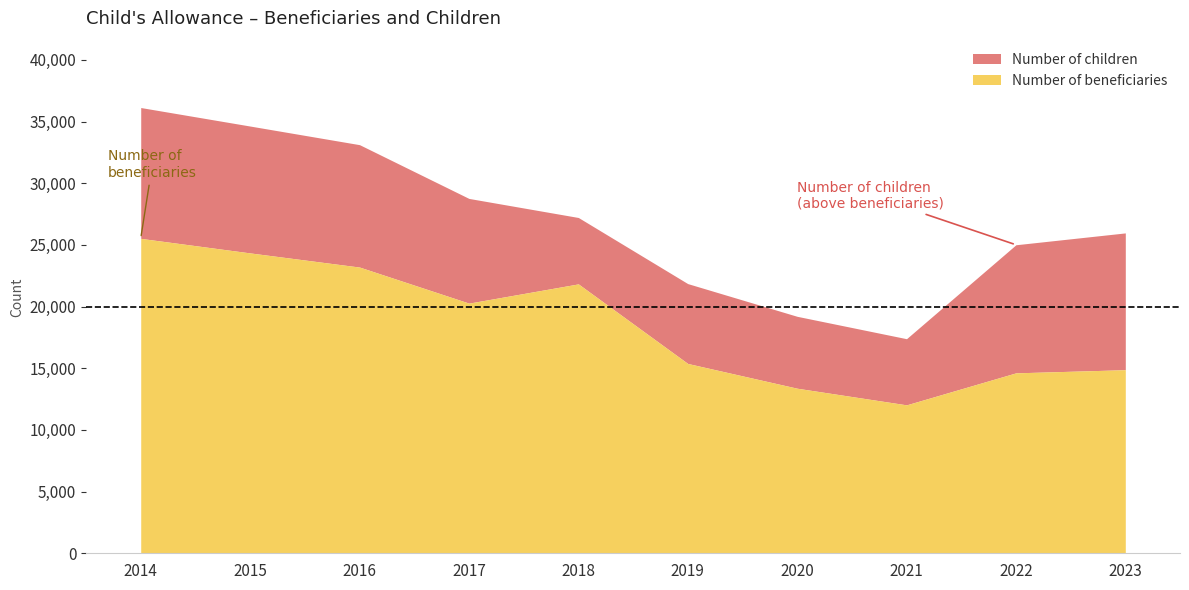

Between 2016 and 2023, which series saw the biggest shift?

Number of beneficiaries